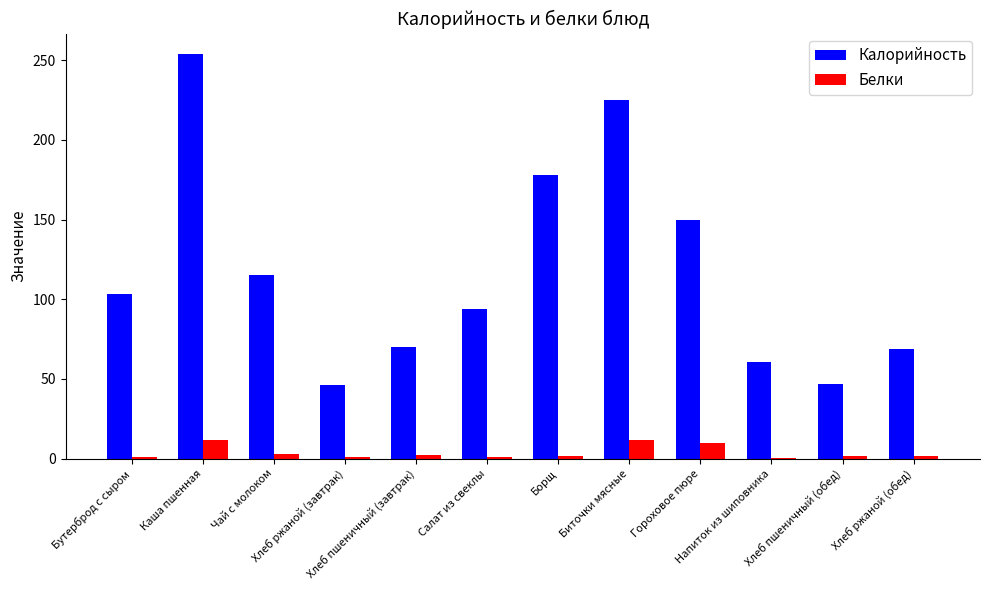

Which series has the largest range (max minus min)?

Калорийность